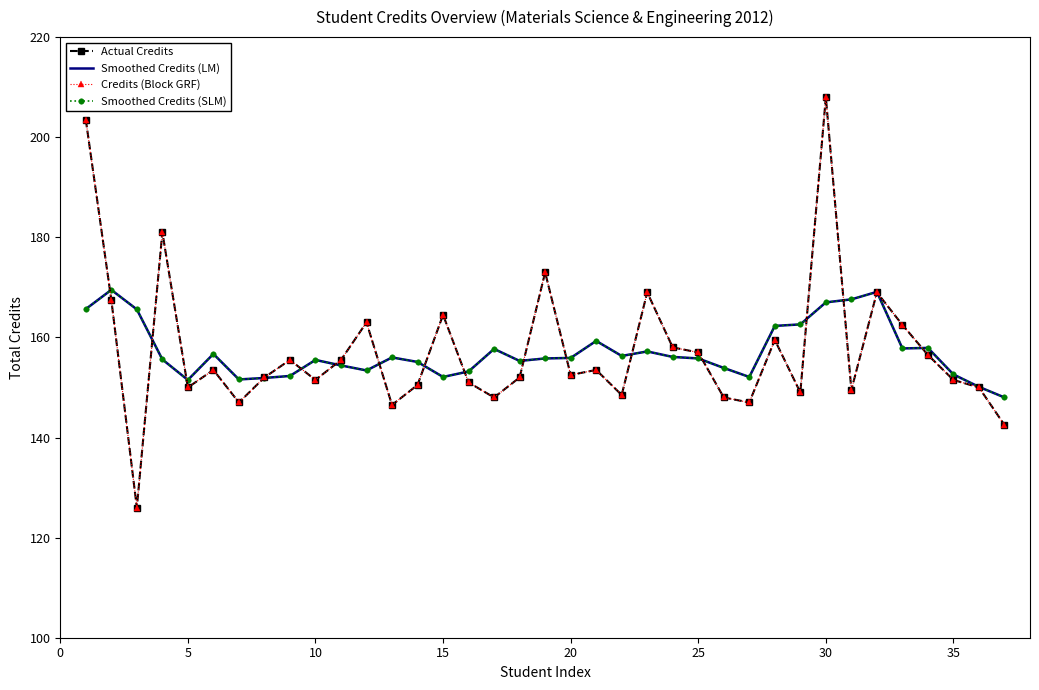

Which series has the largest total across all categories?

Actual Credits